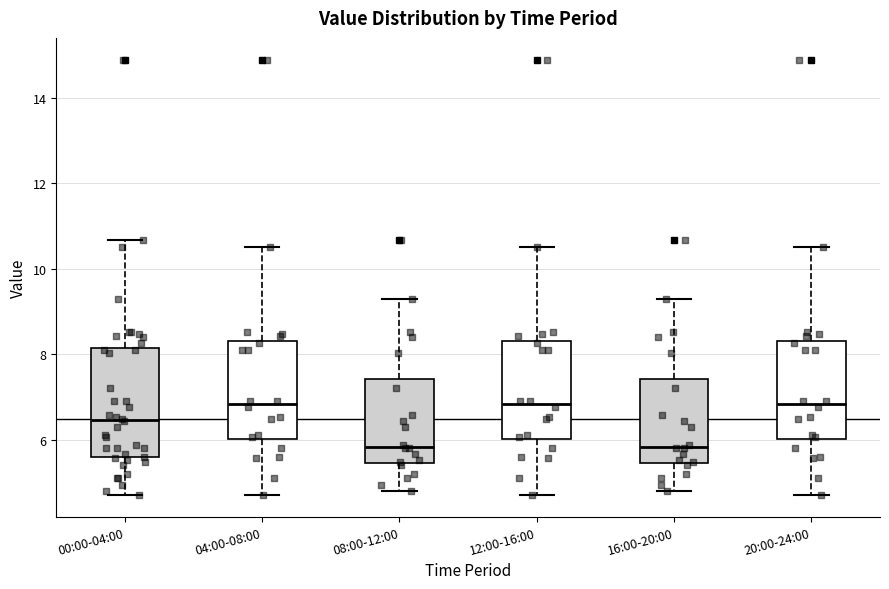

Reading left to right, read every box against the y-axis: the position of its median line, the range the box covers, and the ends of its whiskers. The values are not printed on the chart, so give them approximately, as read against the axis.

00:00-04:00: median 6.4, box 5.6 to 8.2, whiskers 4.8 to 10.6
04:00-08:00: median 6.8, box 6.0 to 8.4, whiskers 4.8 to 10.6
08:00-12:00: median 5.8, box 5.4 to 7.4, whiskers 4.8 to 9.4
12:00-16:00: median 6.8, box 6.0 to 8.4, whiskers 4.8 to 10.6
16:00-20:00: median 5.8, box 5.4 to 7.4, whiskers 4.8 to 9.4
20:00-24:00: median 6.8, box 6.0 to 8.4, whiskers 4.8 to 10.6